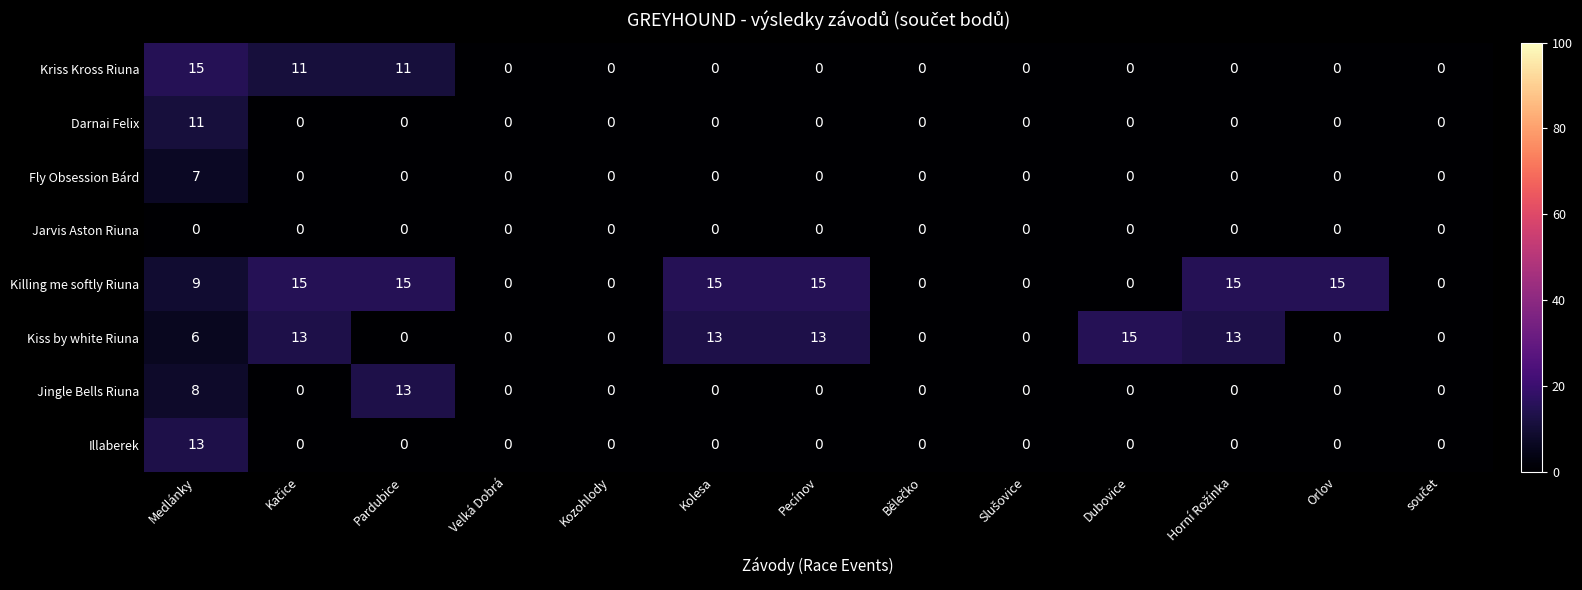

The Killing me softly Riuna series shows 12 at Medlánky. True or false?

False